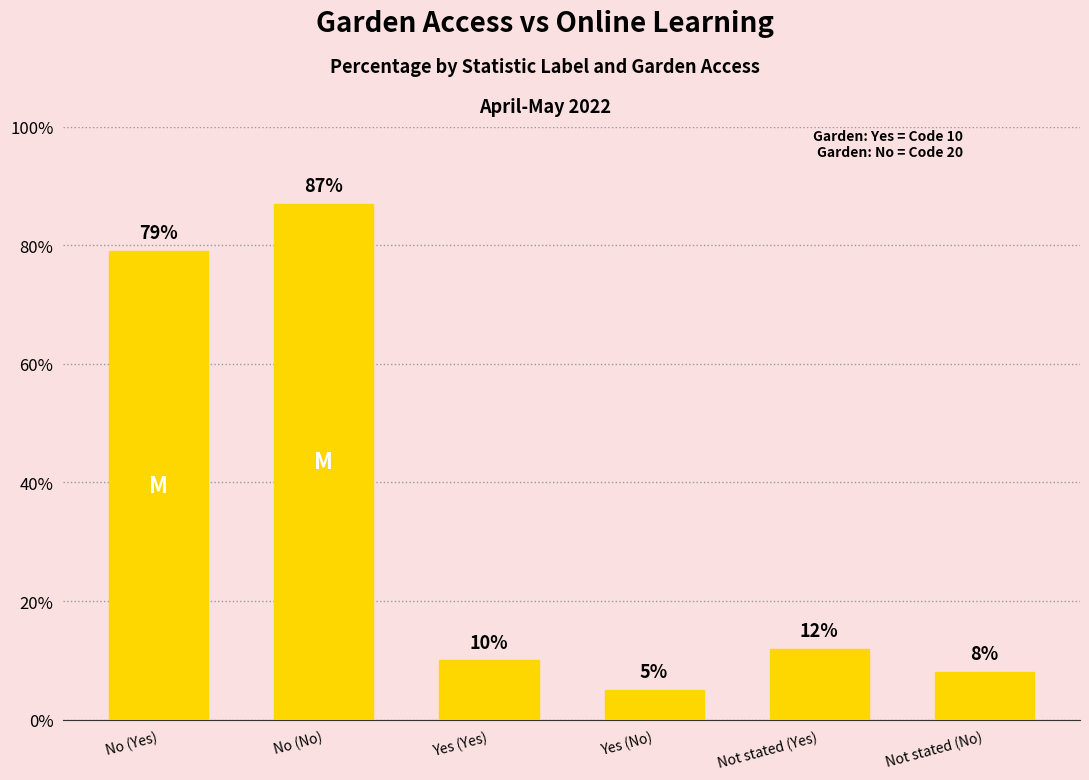

Approximately how many times larger is the value at Yes (No) compared to Not stated (Yes)?

0.4